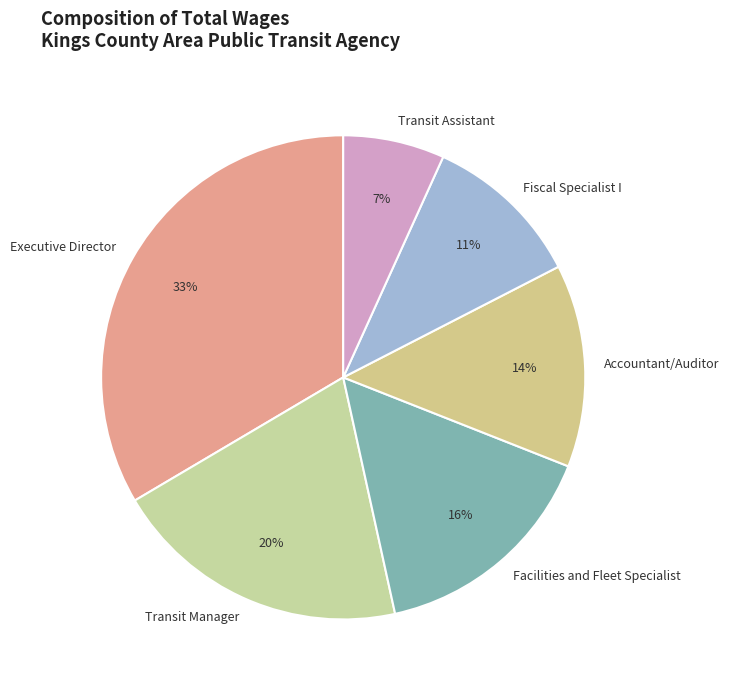

Does Transit Manager represent more than half of the total?

No